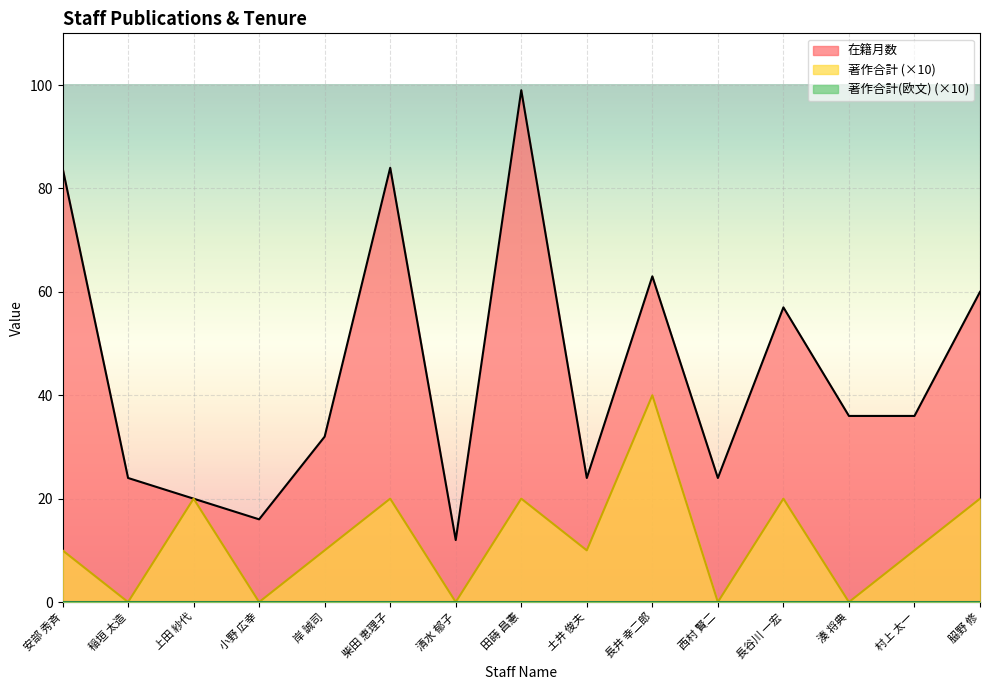

Is it true that 在籍月数 equals 24 at 稲垣 太造?

True